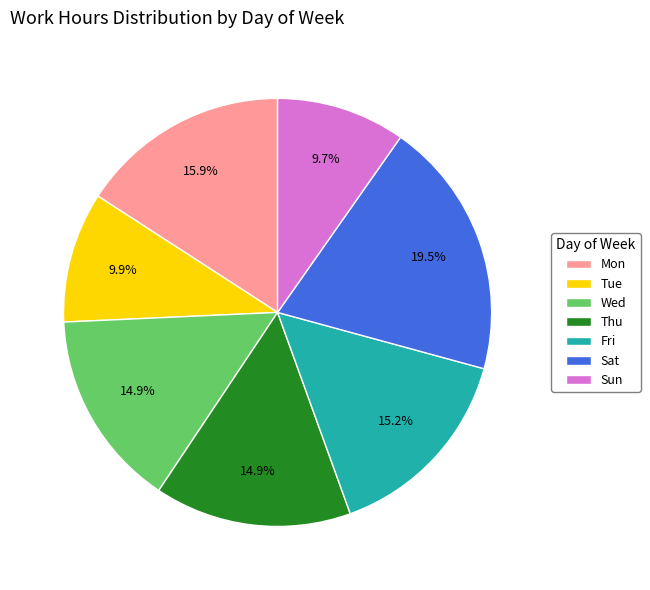

Count the number of slices in the pie.

7